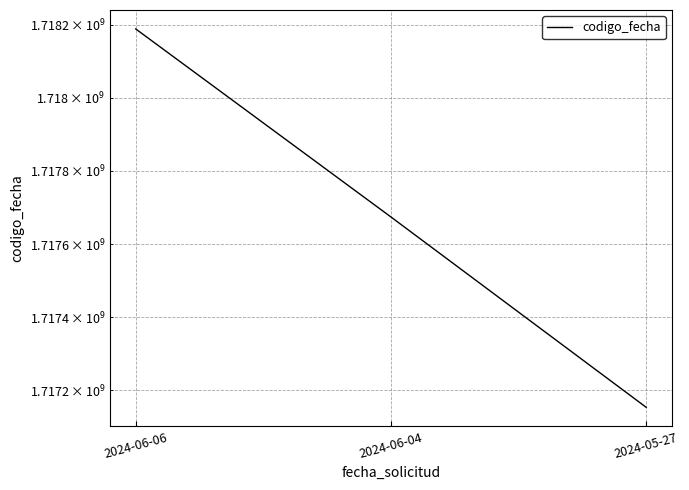

What is the value of the 1st point from the left?

1718189083